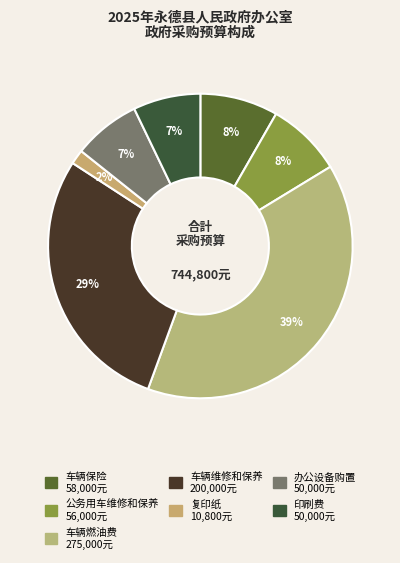

Count the number of slices in the pie.

7